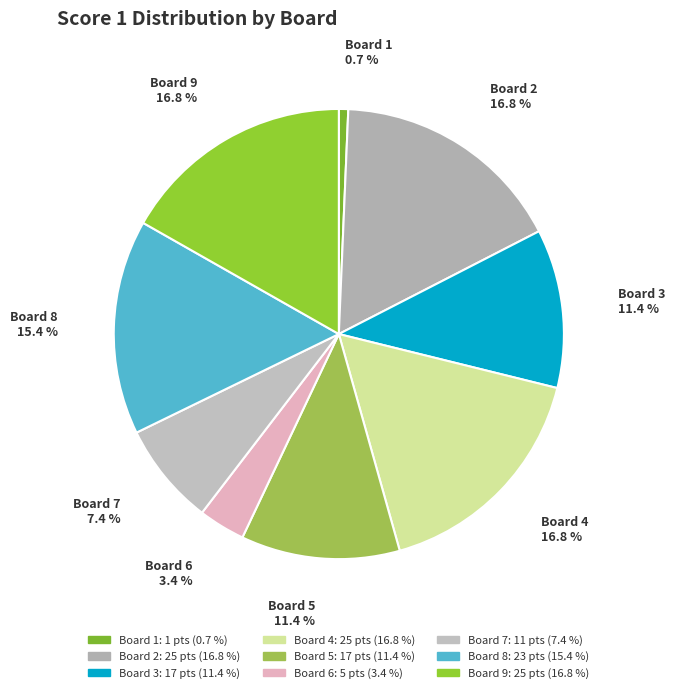

Which slice is the smallest?

Board 1